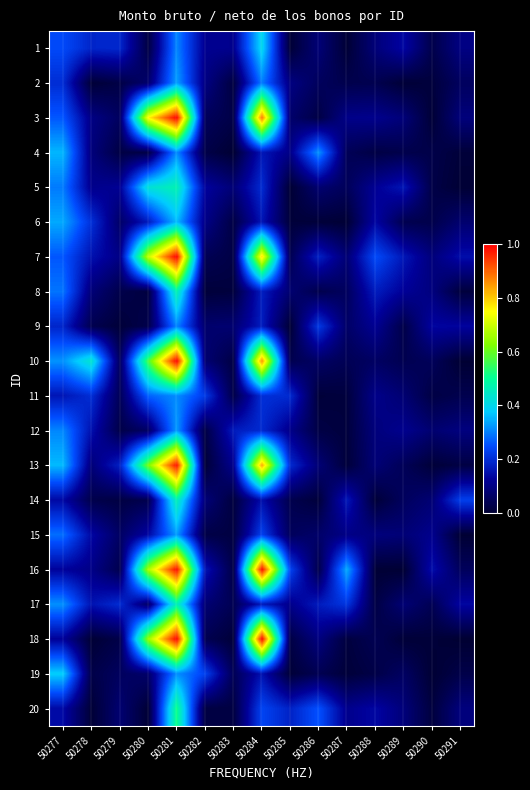

Reading left to right, list all the values displayed in this chart.

1: 50277=0.2	50278=0.2	50279=0.2	50280=0.0	50281=0.3	50282=0.1	50283=0.1	50284=0.4	50285=0.0	50286=0.1	50287=0.0	50288=0.1	50289=0.1	50290=0.0	50291=0.1
2: 50277=0.2	50278=0.0	50279=0.0	50280=0.1	50281=0.3	50282=0.1	50283=0.0	50284=0.3	50285=0.1	50286=0.1	50287=0.0	50288=0.0	50289=0.0	50290=0.0	50291=0.1
3: 50277=0.3	50278=0.1	50279=0.1	50280=0.8	50281=1.0	50282=0.1	50283=0.0	50284=0.9	50285=0.1	50286=0.0	50287=0.1	50288=0.1	50289=0.1	50290=0.0	50291=0.1
4: 50277=0.4	50278=0.1	50279=0.0	50280=0.0	50281=0.3	50282=0.0	50283=0.0	50284=0.2	50285=0.1	50286=0.3	50287=0.0	50288=0.0	50289=0.0	50290=0.0	50291=0.0
5: 50277=0.3	50278=0.1	50279=0.1	50280=0.4	50281=0.5	50282=0.1	50283=0.1	50284=0.2	50285=0.0	50286=0.1	50287=0.0	50288=0.1	50289=0.2	50290=0.0	50291=0.0
6: 50277=0.3	50278=0.2	50279=0.1	50280=0.2	50281=0.4	50282=0.1	50283=0.0	50284=0.2	50285=0.0	50286=0.0	50287=0.0	50288=0.1	50289=0.0	50290=0.0	50291=0.1
7: 50277=0.3	50278=0.2	50279=0.1	50280=0.7	50281=1.0	50282=0.0	50283=0.0	50284=0.8	50285=0.0	50286=0.2	50287=0.1	50288=0.2	50289=0.2	50290=0.1	50291=0.1
8: 50277=0.3	50278=0.1	50279=0.0	50280=0.0	50281=0.5	50282=0.0	50283=0.0	50284=0.2	50285=0.1	50286=0.0	50287=0.1	50288=0.2	50289=0.1	50290=0.1	50291=0.0
9: 50277=0.2	50278=0.0	50279=0.0	50280=0.0	50281=0.3	50282=0.1	50283=0.1	50284=0.2	50285=0.0	50286=0.2	50287=0.1	50288=0.1	50289=0.0	50290=0.1	50291=0.1
10: 50277=0.3	50278=0.4	50279=0.1	50280=0.6	50281=1.0	50282=0.1	50283=0.0	50284=0.9	50285=0.0	50286=0.1	50287=0.0	50288=0.1	50289=0.0	50290=0.0	50291=0.0
11: 50277=0.2	50278=0.2	50279=0.0	50280=0.3	50281=0.3	50282=0.2	50283=0.0	50284=0.2	50285=0.2	50286=0.0	50287=0.0	50288=0.1	50289=0.1	50290=0.0	50291=0.0
12: 50277=0.3	50278=0.2	50279=0.0	50280=0.1	50281=0.3	50282=0.0	50283=0.2	50284=0.2	50285=0.1	50286=0.0	50287=0.0	50288=0.1	50289=0.1	50290=0.1	50291=0.1
13: 50277=0.4	50278=0.1	50279=0.2	50280=0.6	50281=1.0	50282=0.0	50283=0.1	50284=0.8	50285=0.2	50286=0.1	50287=0.0	50288=0.1	50289=0.0	50290=0.0	50291=0.0
14: 50277=0.1	50278=0.0	50279=0.0	50280=0.0	50281=0.5	50282=0.1	50283=0.0	50284=0.2	50285=0.0	50286=0.0	50287=0.2	50288=0.0	50289=0.1	50290=0.1	50291=0.2
15: 50277=0.3	50278=0.1	50279=0.1	50280=0.1	50281=0.3	50282=0.0	50283=0.0	50284=0.2	50285=0.1	50286=0.1	50287=0.1	50288=0.1	50289=0.1	50290=0.1	50291=0.0
16: 50277=0.1	50278=0.1	50279=0.0	50280=0.7	50281=1.0	50282=0.2	50283=0.0	50284=1.0	50285=0.2	50286=0.0	50287=0.3	50288=0.0	50289=0.0	50290=0.1	50291=0.1
17: 50277=0.3	50278=0.2	50279=0.2	50280=0.1	50281=0.5	50282=0.1	50283=0.0	50284=0.2	50285=0.1	50286=0.2	50287=0.2	50288=0.0	50289=0.1	50290=0.0	50291=0.1
18: 50277=0.1	50278=0.0	50279=0.0	50280=0.6	50281=1.0	50282=0.0	50283=0.0	50284=1.0	50285=0.0	50286=0.1	50287=0.0	50288=0.0	50289=0.0	50290=0.0	50291=0.0
19: 50277=0.4	50278=0.0	50279=0.1	50280=0.1	50281=0.3	50282=0.2	50283=0.0	50284=0.2	50285=0.0	50286=0.0	50287=0.0	50288=0.0	50289=0.1	50290=0.0	50291=0.0
20: 50277=0.1	50278=0.0	50279=0.1	50280=0.0	50281=0.5	50282=0.0	50283=0.0	50284=0.2	50285=0.2	50286=0.3	50287=0.1	50288=0.1	50289=0.1	50290=0.0	50291=0.1